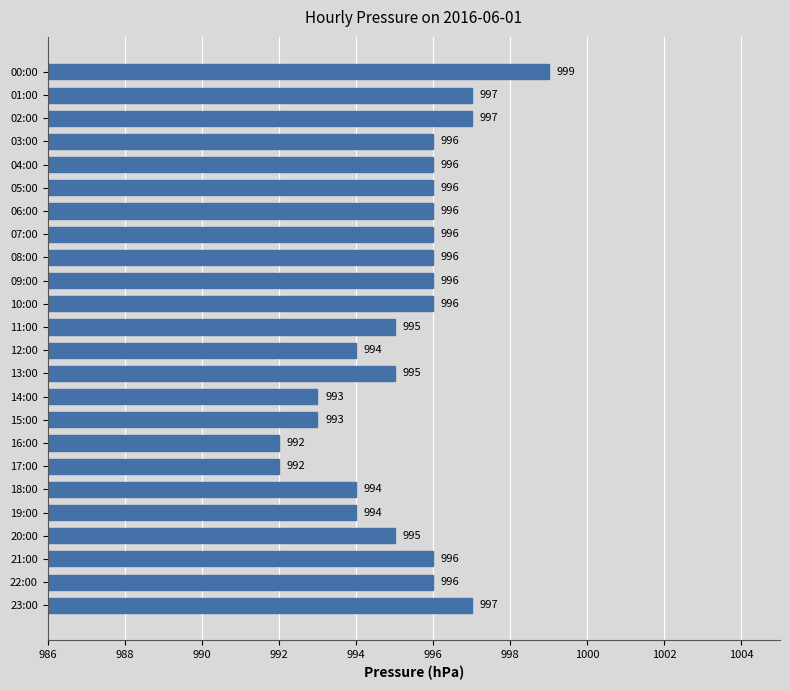

Count the values in the range 994 to 996.

16